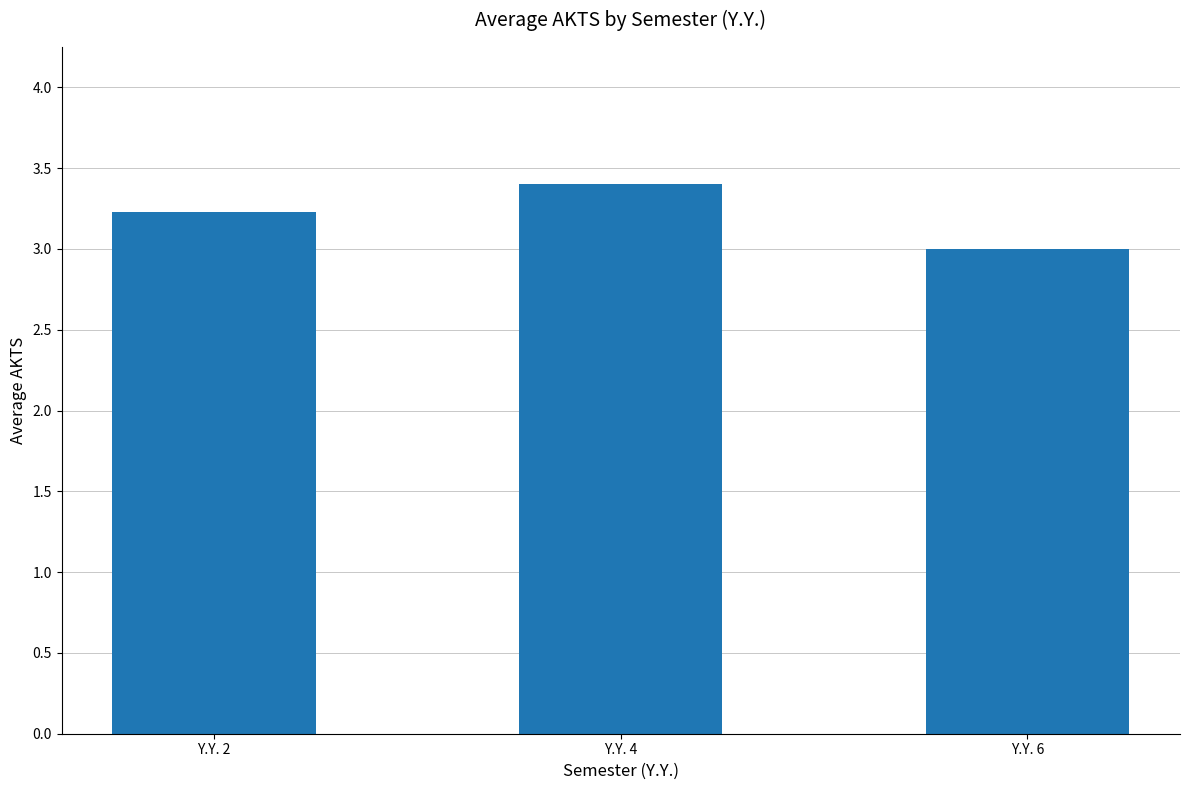

What is the sum of the values at Y.Y. 4 and Y.Y. 6?

6.4